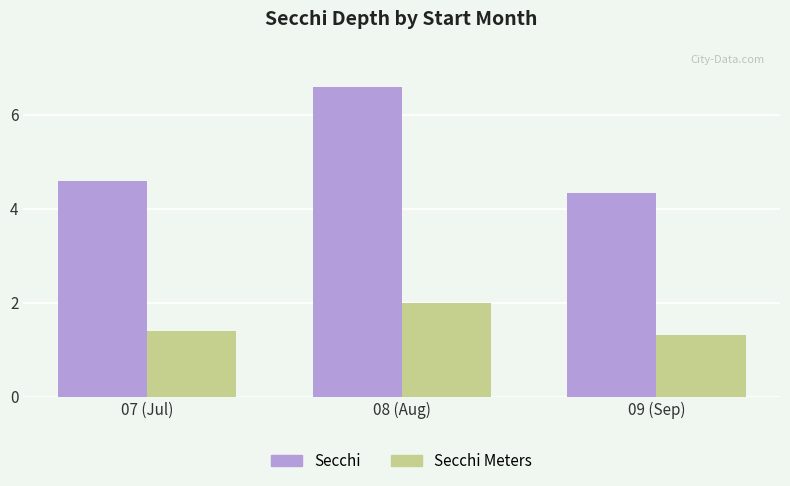

At which label is Secchi Meters closest to 1?

09 (Sep)